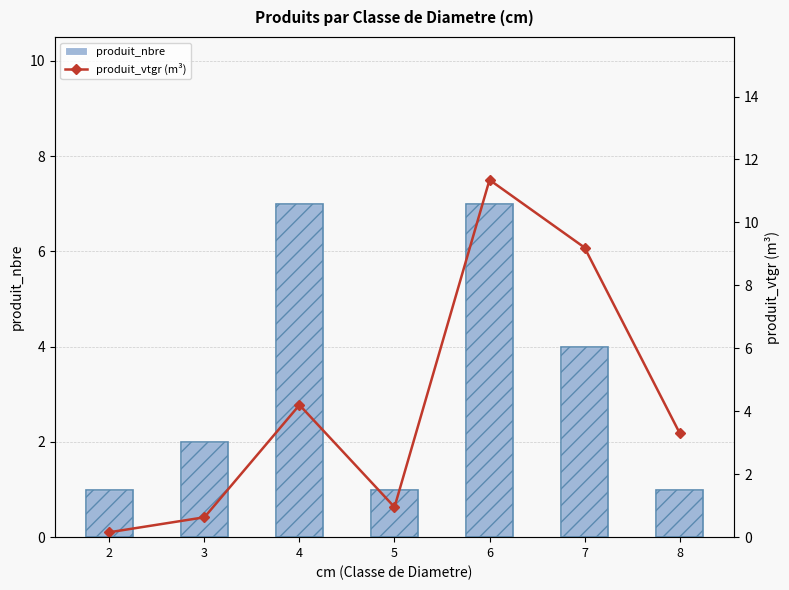

At which label does produit_nbre first exceed 2?

4